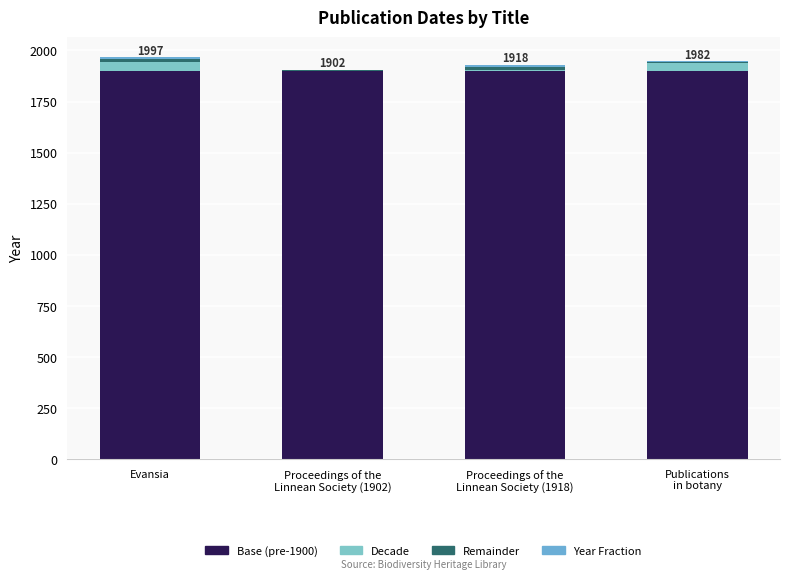

Are the bars grouped side by side (vs. stacked)?

No